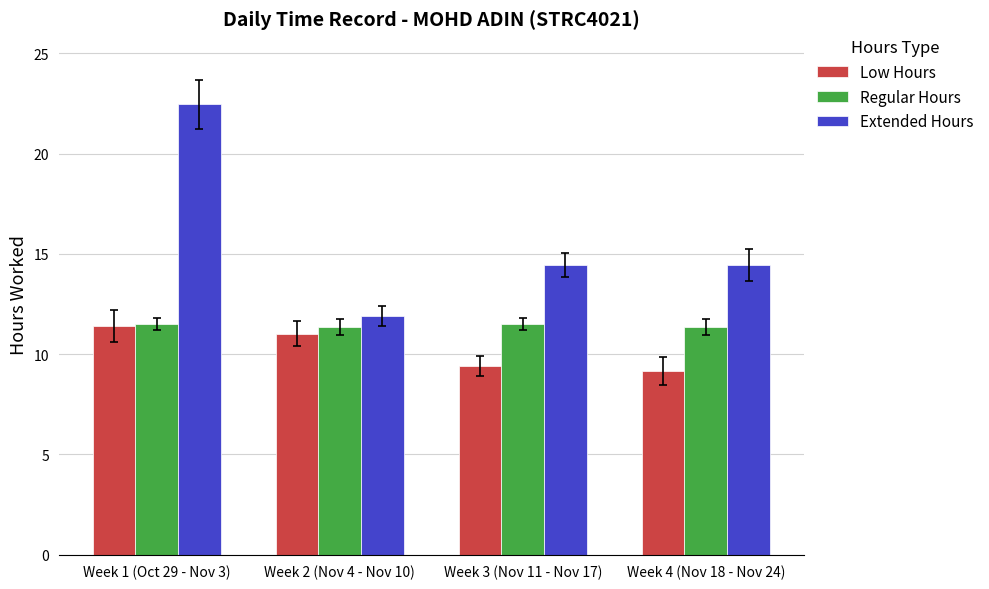

What is the total value across all series at Week 2 (Nov 4 - Nov 10)?

34.3